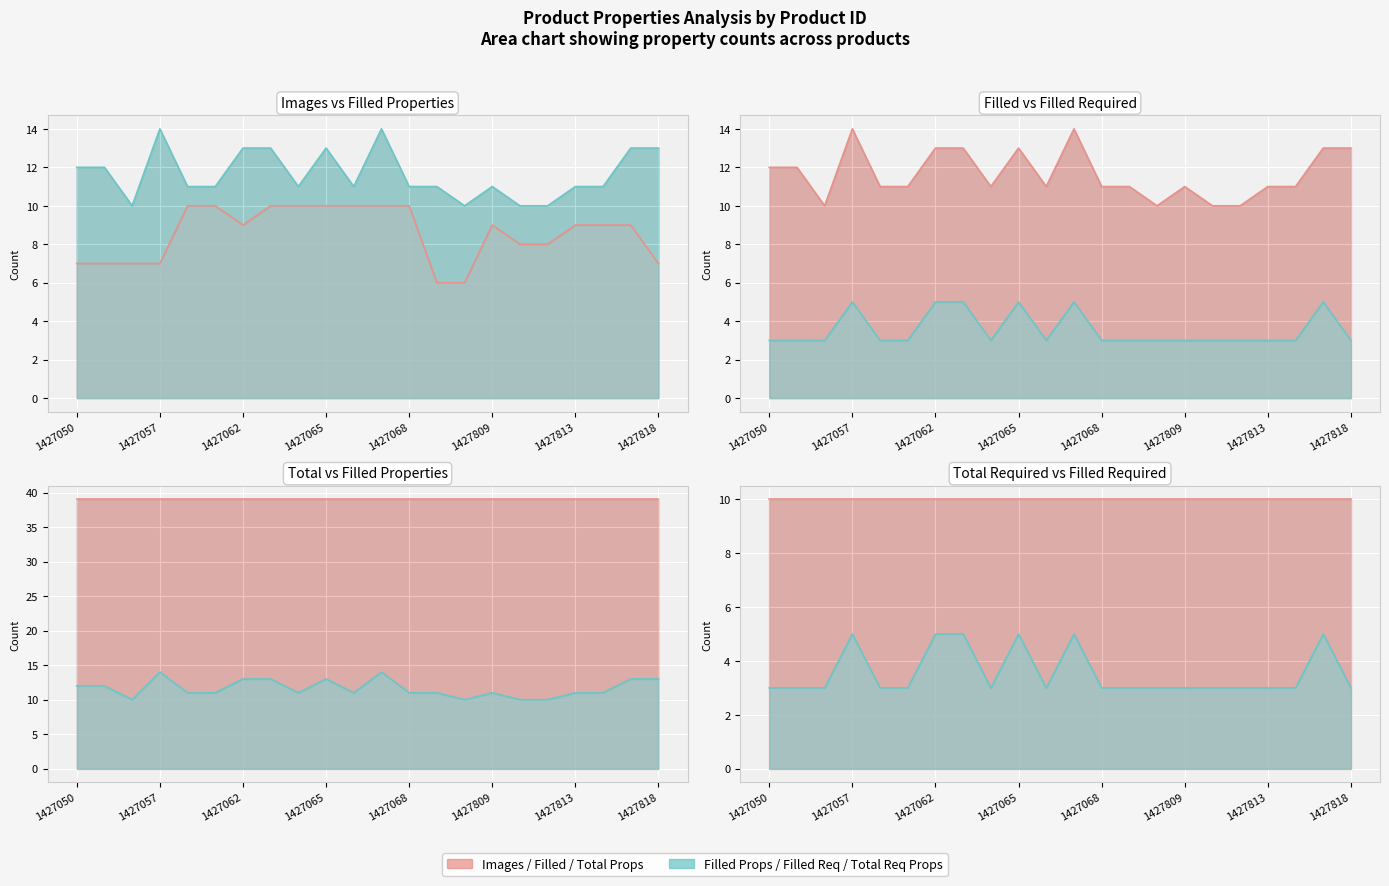

Reading left to right, transcribe all the data shown in this chart.

Всего изображений: 7	7	7	7	10	10	9	10	10	10	10	10	10	6	6	9	8	8	9	9	9	7
Заполнено свойств: 12	12	10	14	11	11	13	13	11	13	11	14	11	11	10	11	10	10	11	11	13	13
Заполнено обязательных свойств: 3	3	3	5	3	3	5	5	3	5	3	5	3	3	3	3	3	3	3	3	5	3